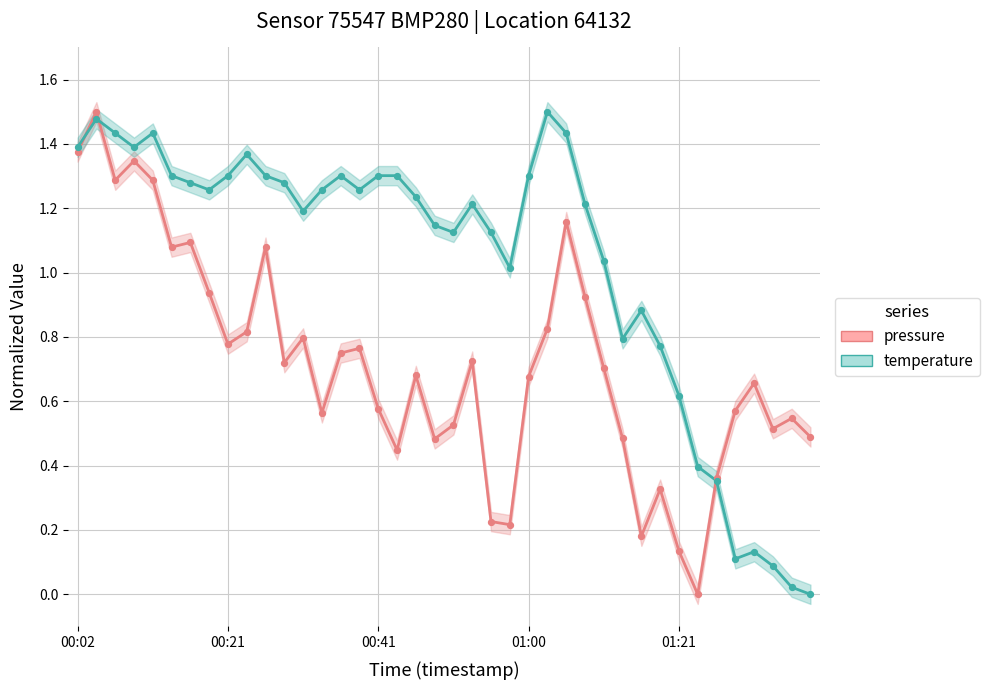

What is the total value across all series at 30?

1.1